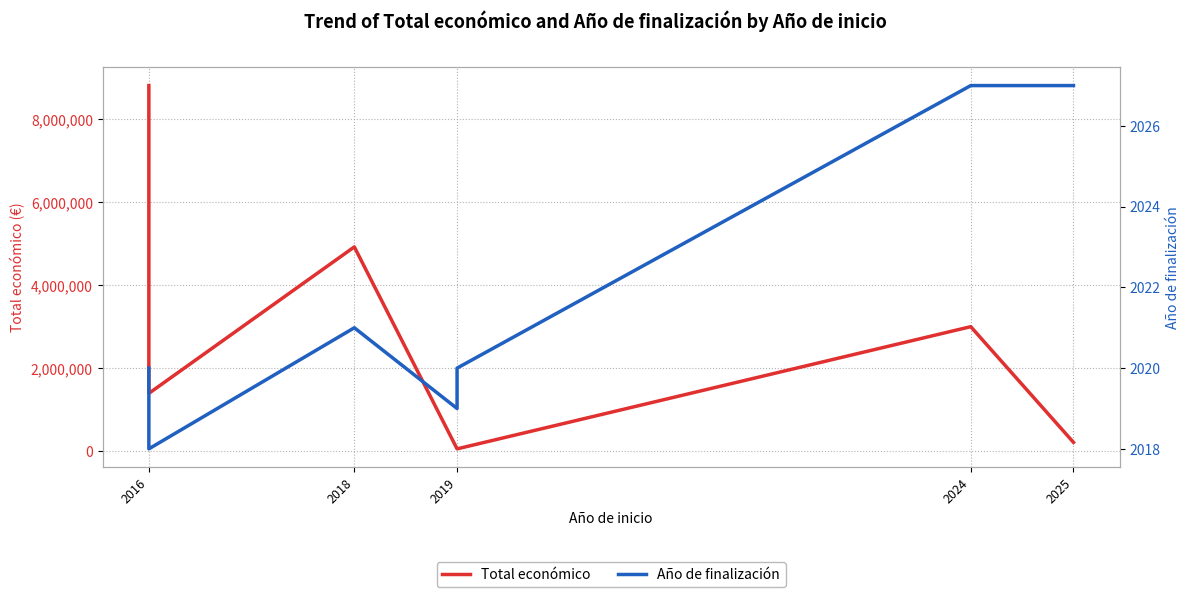

Rank the series by their average value, from highest to lowest.

Total económico, Año de finalización